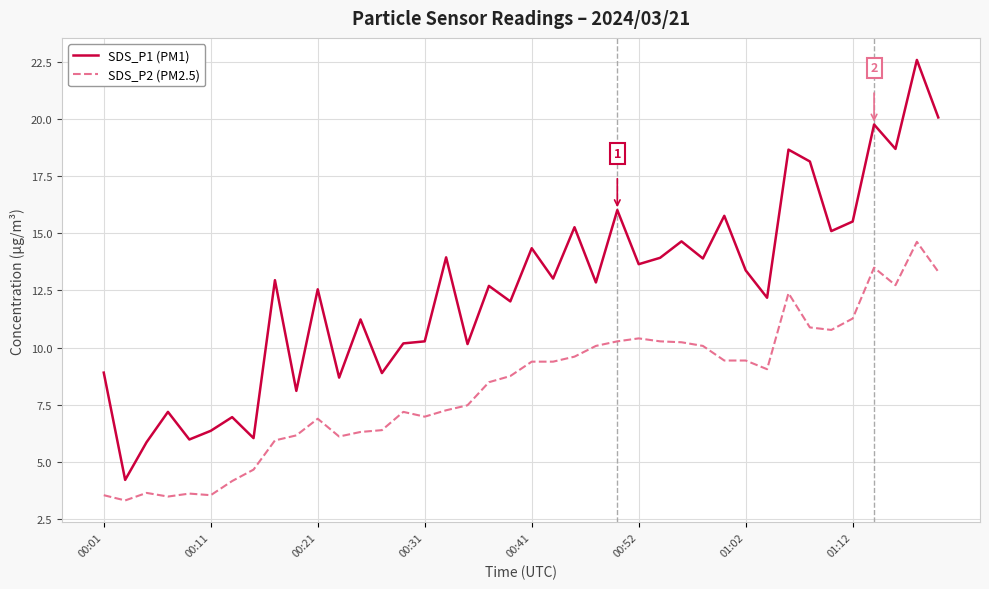

Which series has the largest range (max minus min)?

SDS_P1 (PM1)